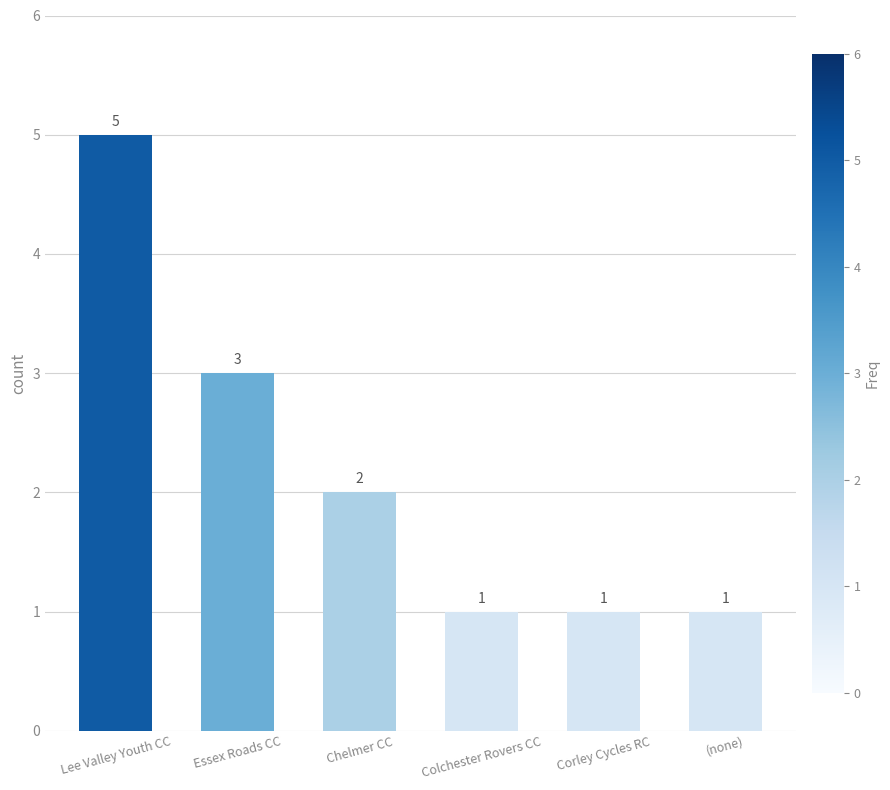

Reading right to left, what are all the values shown in this chart?

1	1	1	2	3	5